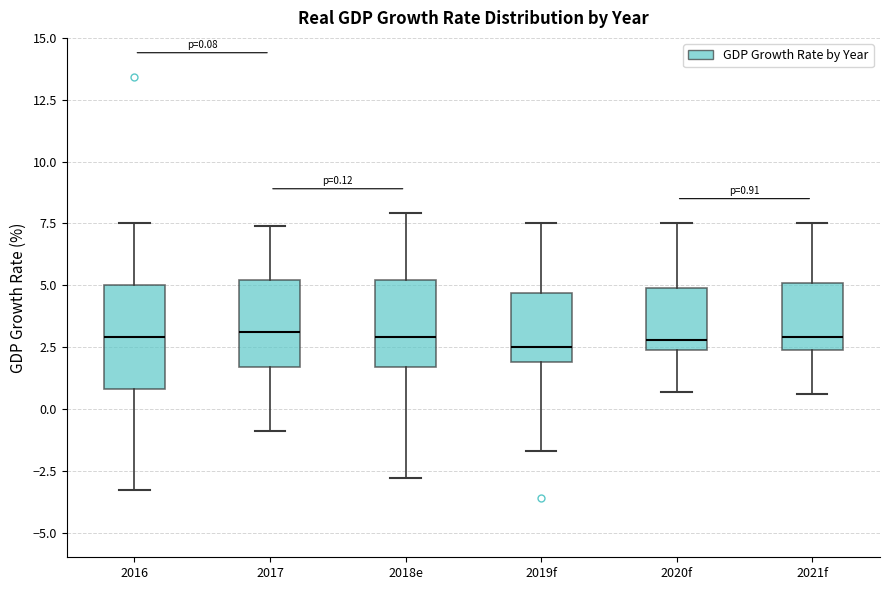

Comparing the boxes themselves (not the whiskers), which one is the tallest?

2016